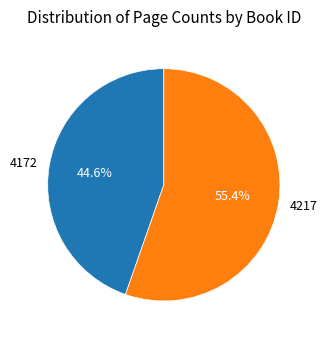

To the nearest percent, what is the difference between the 4217 and 4172 slice percentages?

11%